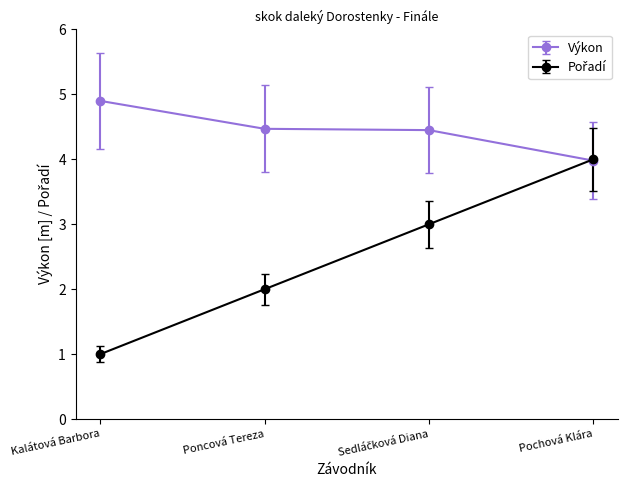

What is the approximate value of Výkon at Kalátová Barbora?

4.9